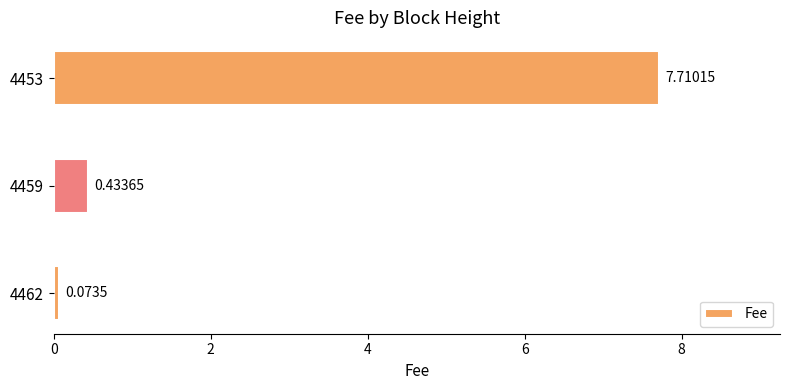

What is the maximum value shown in the chart?

7.7